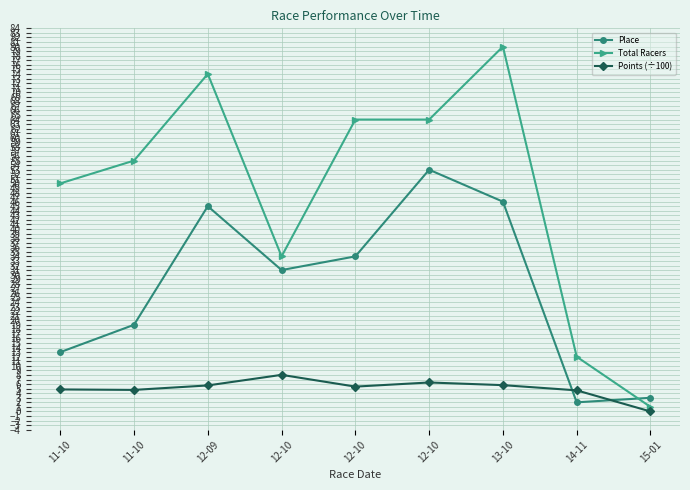

Is this an area chart (filled region under the line)?

No